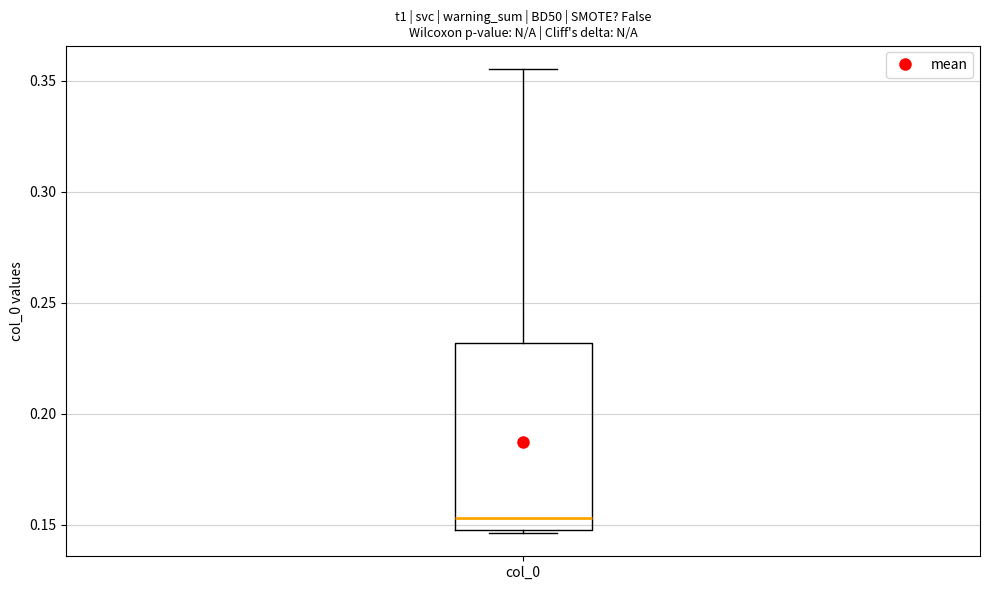

Where is the lower edge of the box for col_0 on the y-axis? The values are not printed on the chart, so give them approximately, as read against the axis.

0.150